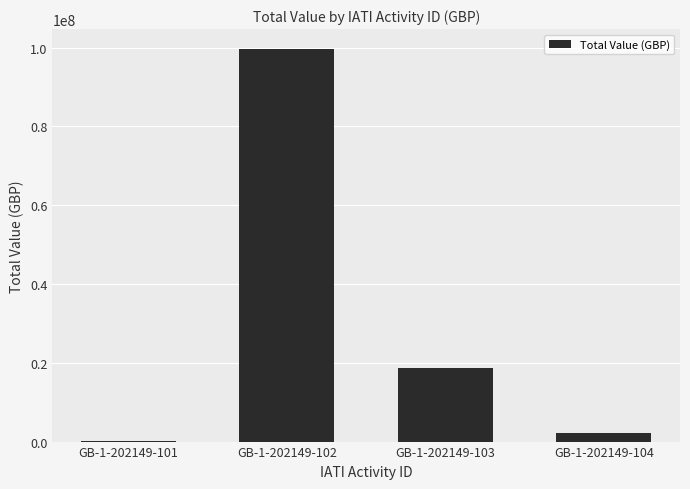

Reading right to left, list all the values displayed in this chart.

2300000	18600000	99700000	43318